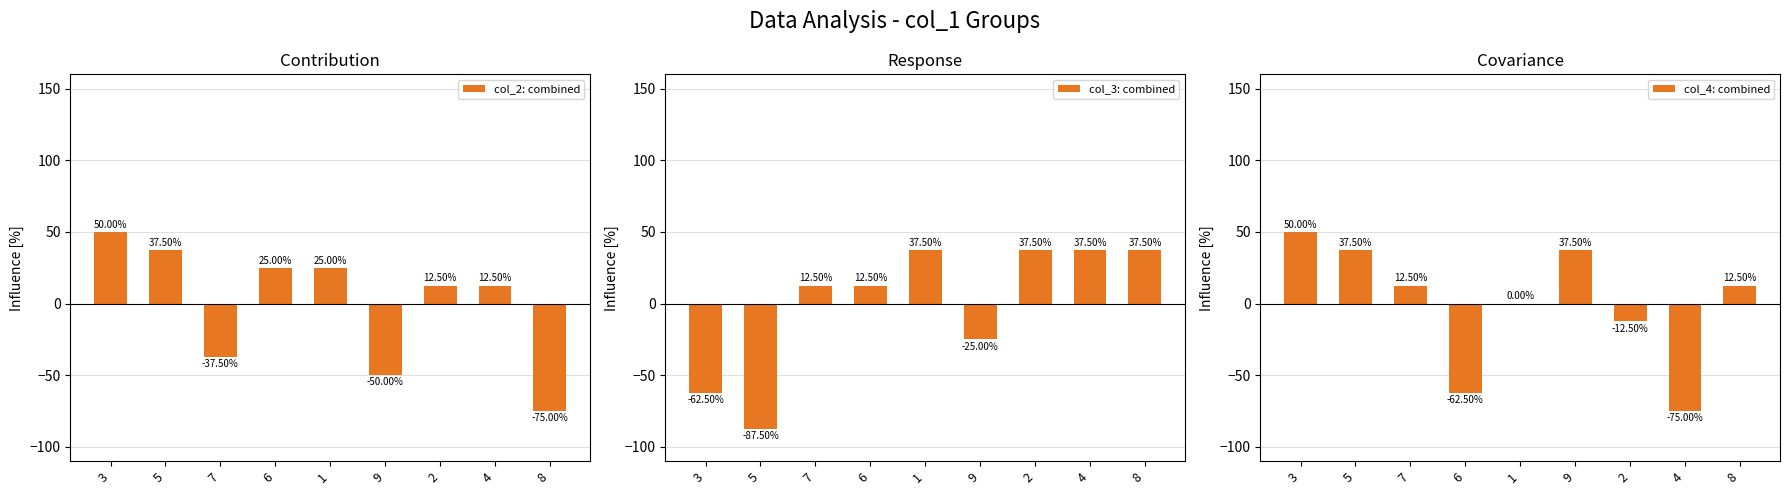

What is the label of the 1st bar from the right?

8